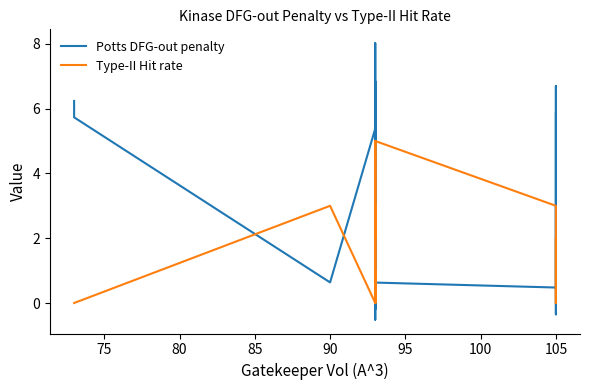

What is the greatest value displayed?

8.0